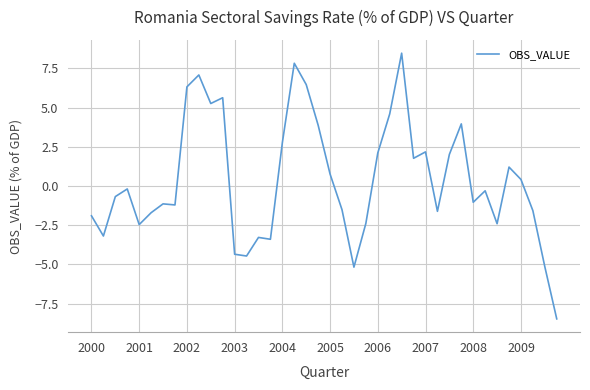

What is the minimum value shown in the chart?

-8.5